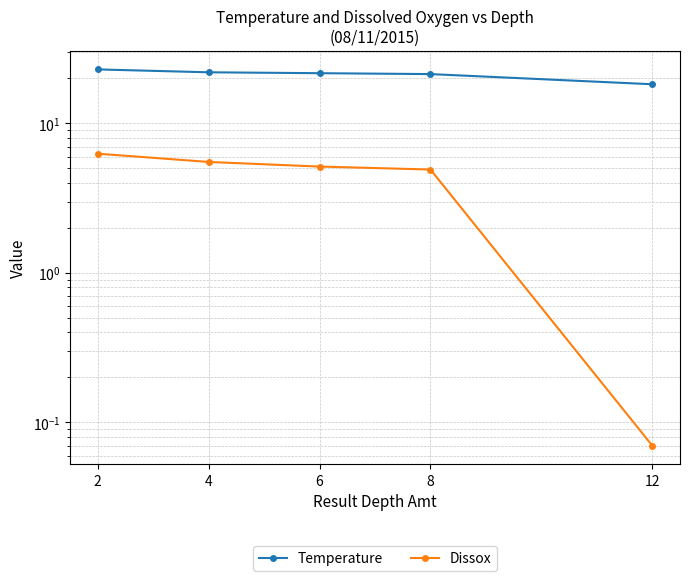

How many series are shown in this chart?

2